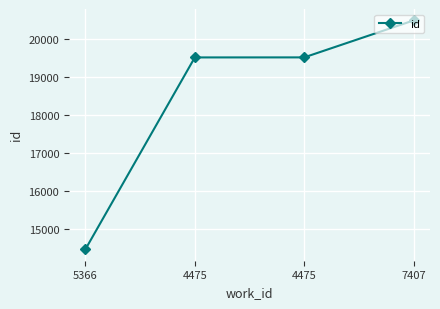

True or false: the data shows 7176 at 4475.

False